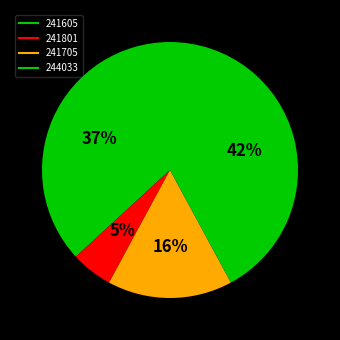

To the nearest percent, what is the difference between the largest and smallest slice percentages?

37%